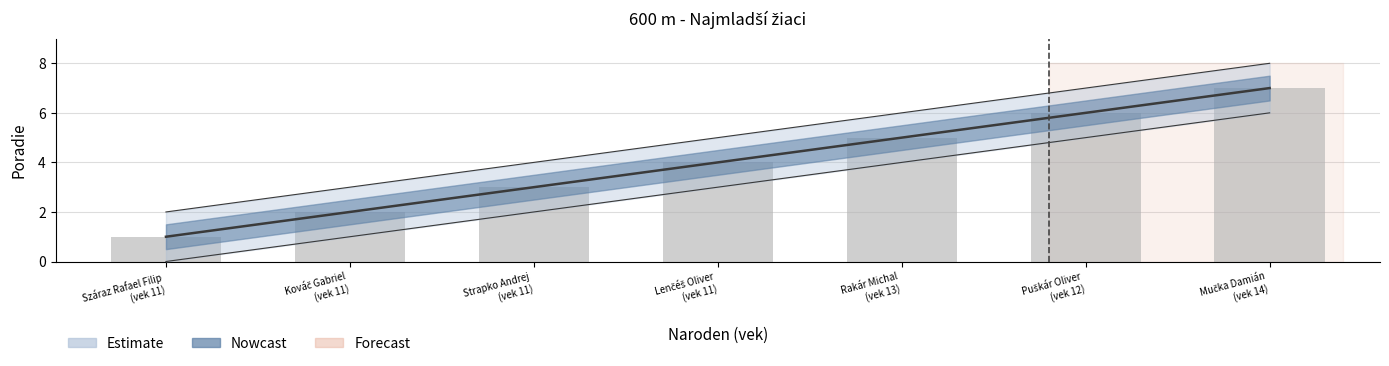

What is the difference between the maximum and minimum values?

6